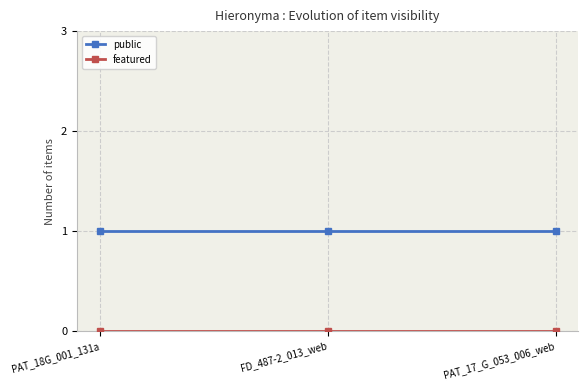

What is the label of the 3rd point from the left?

PAT_17_G_053_006_web